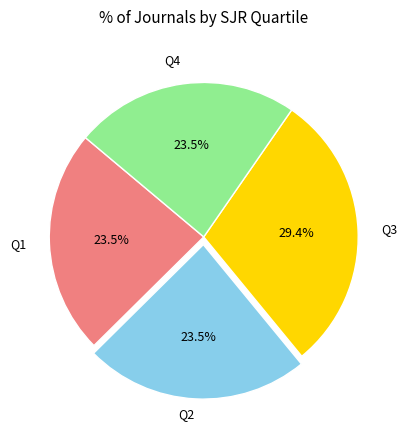

Does any single category account for the majority?

No